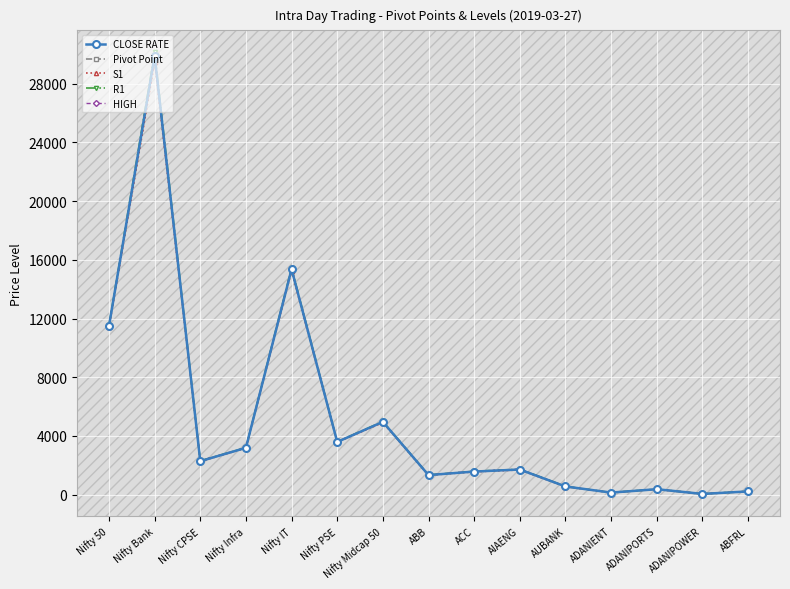

Where does the CLOSE RATE series first go above 1710?

Nifty 50